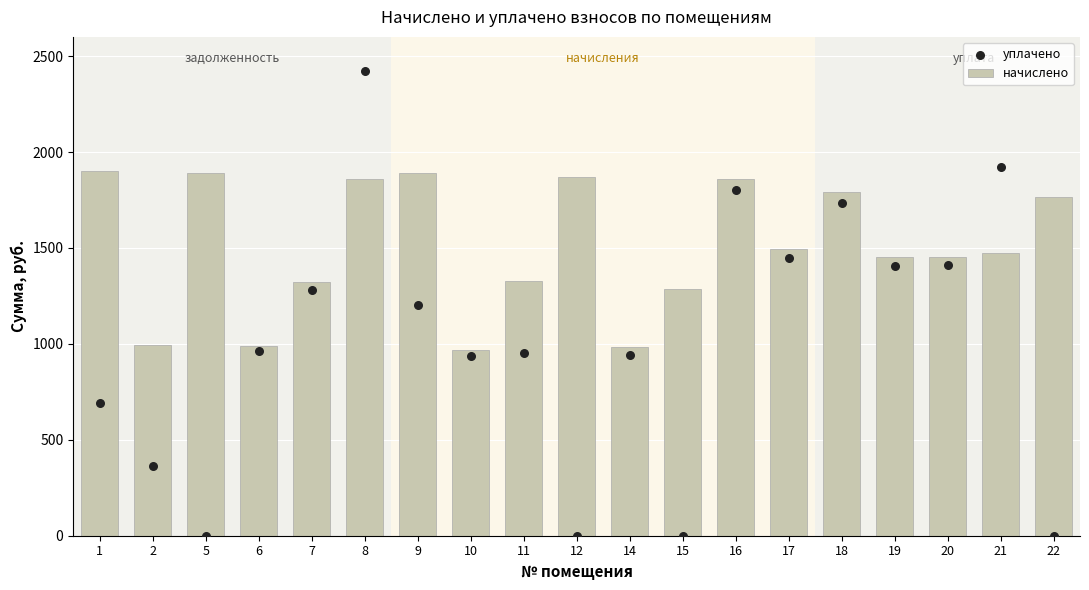

What is the total value across all series at 1?

2592.1